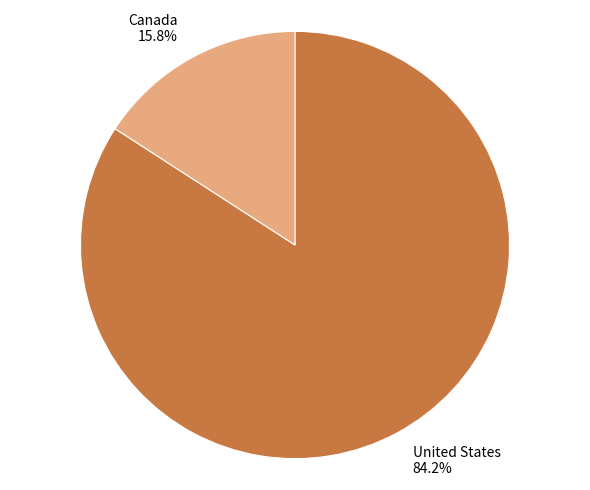

To the nearest percent, what portion does United States represent?

84%